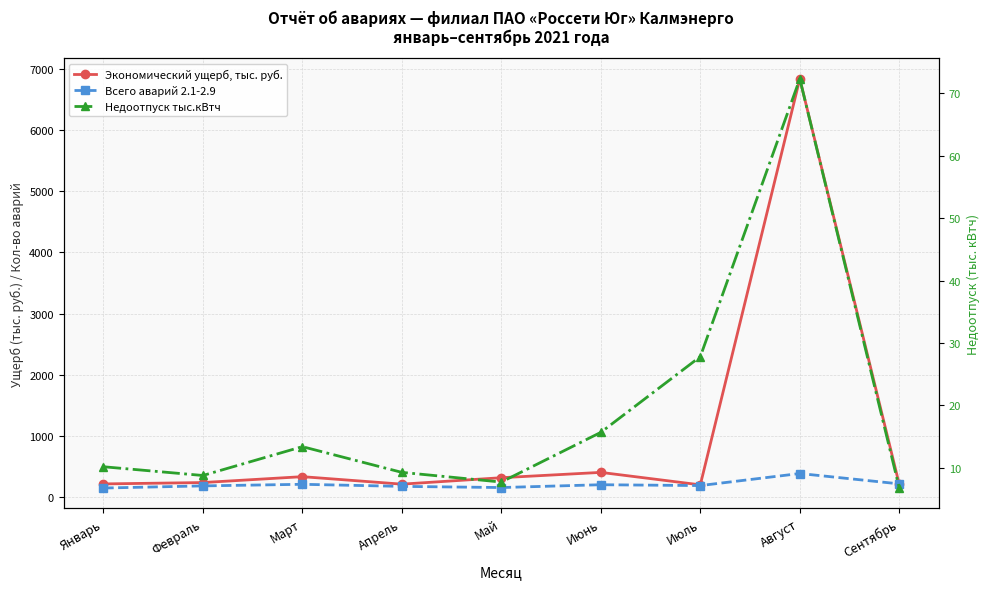

How many data points does each series have?

9